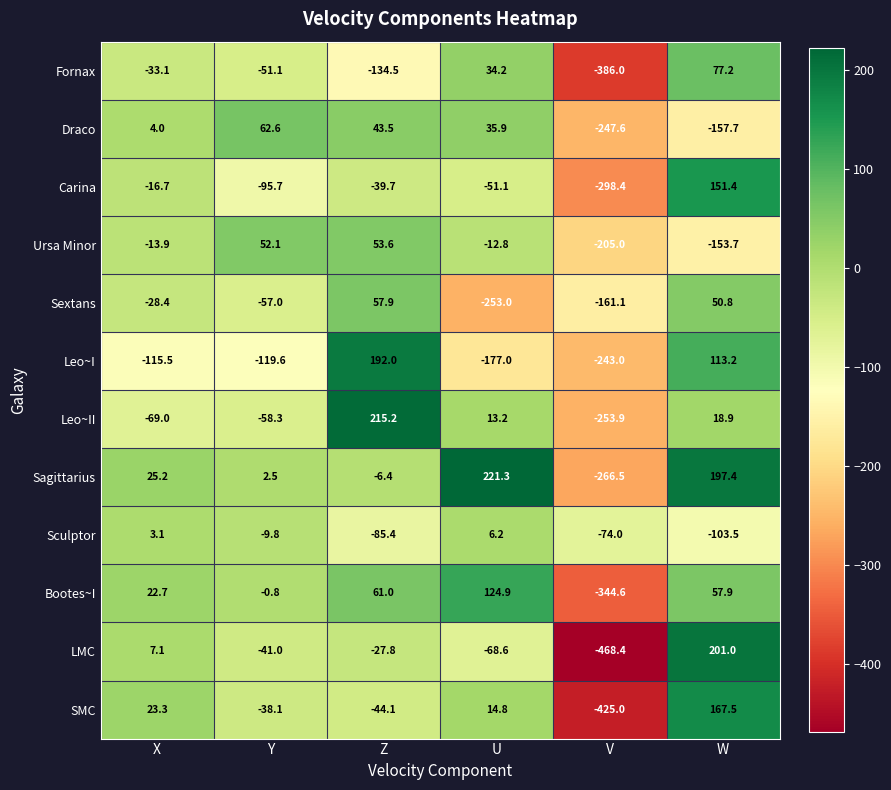

Where is Carina nearest to the value -73?

U